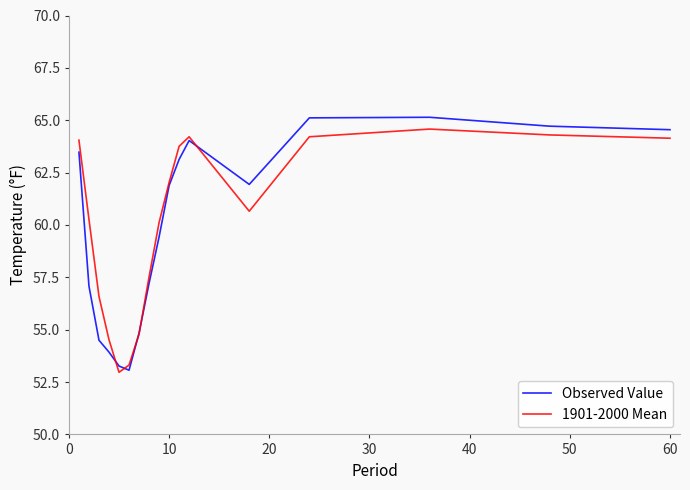

Which series has the largest range (max minus min)?

Observed Value